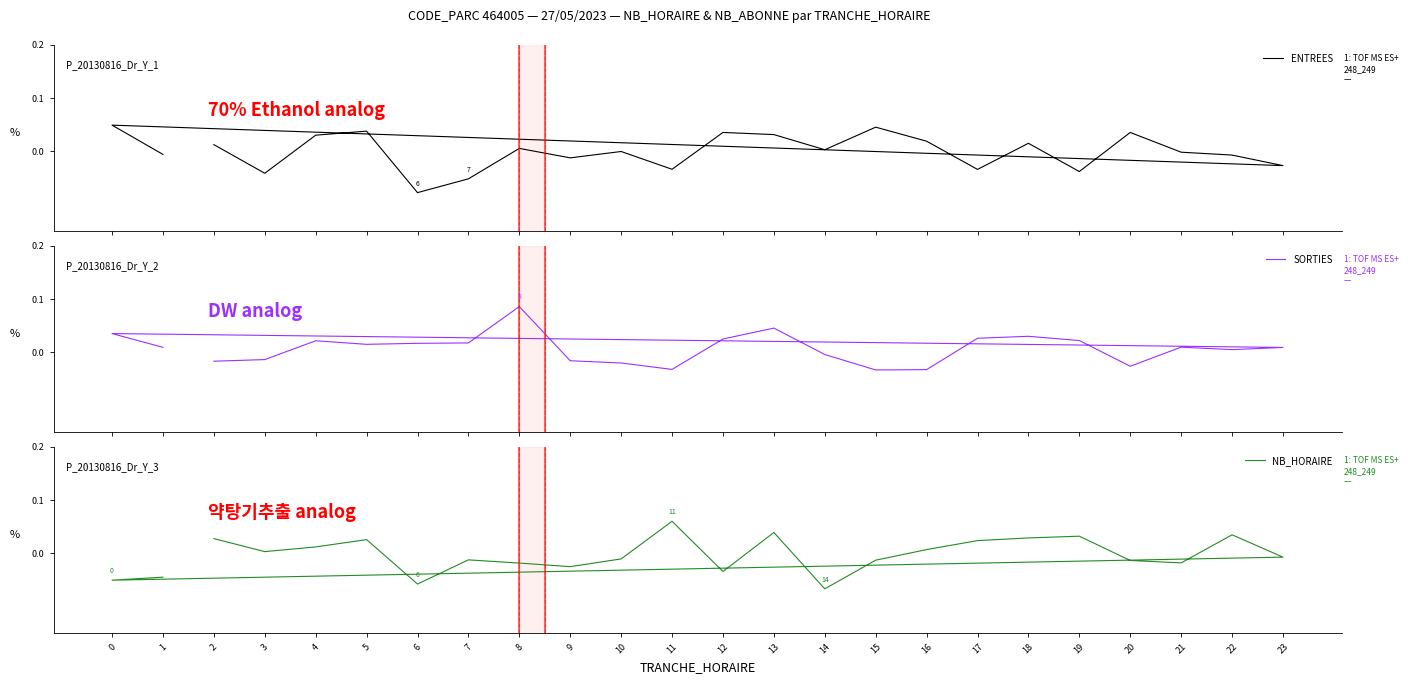

Which label corresponds to the smallest value in the chart?

6